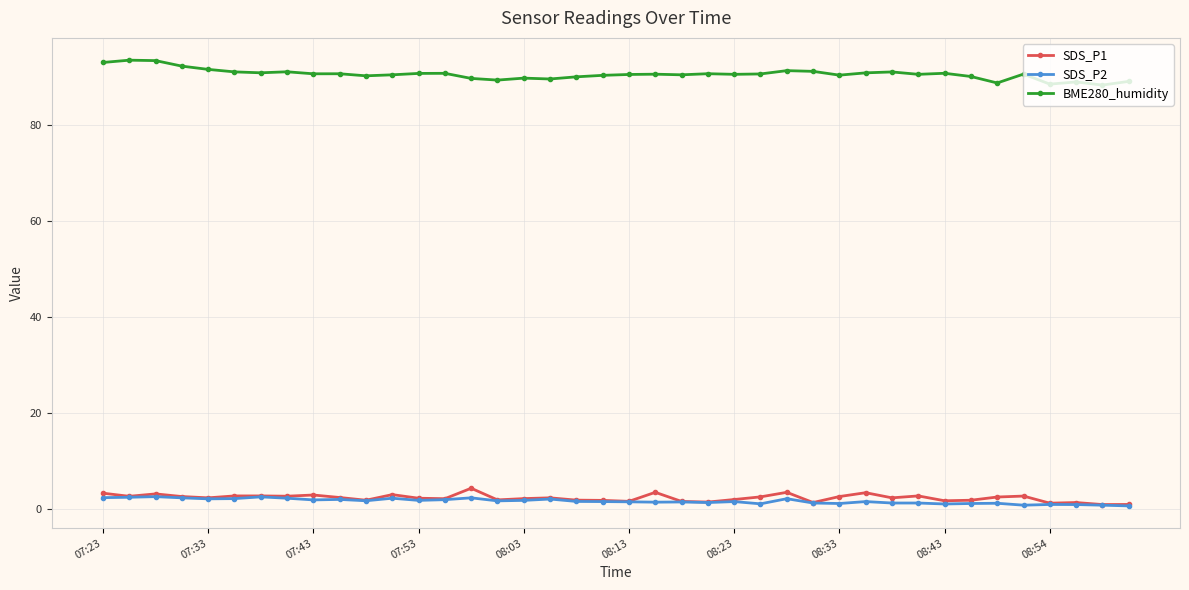

True or false: SDS_P1 and BME280_humidity intersect in this chart.

False